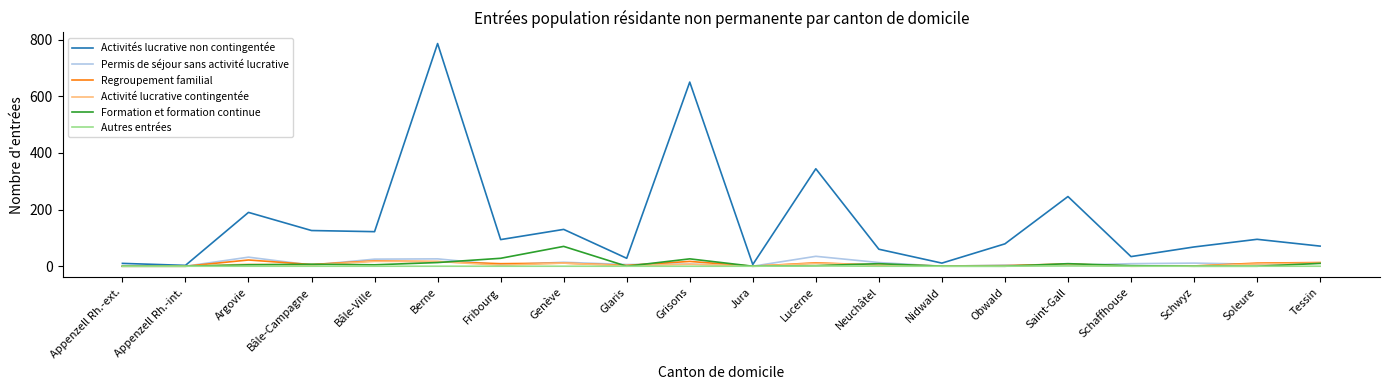

At which category does the chart reach its peak across all series?

Berne